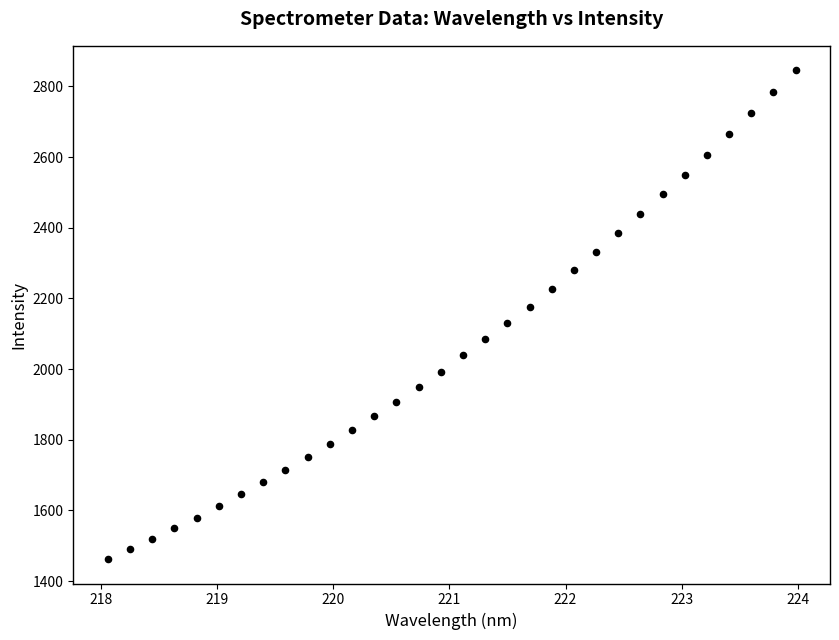

What is the range of X values (max minus min)?

5.9